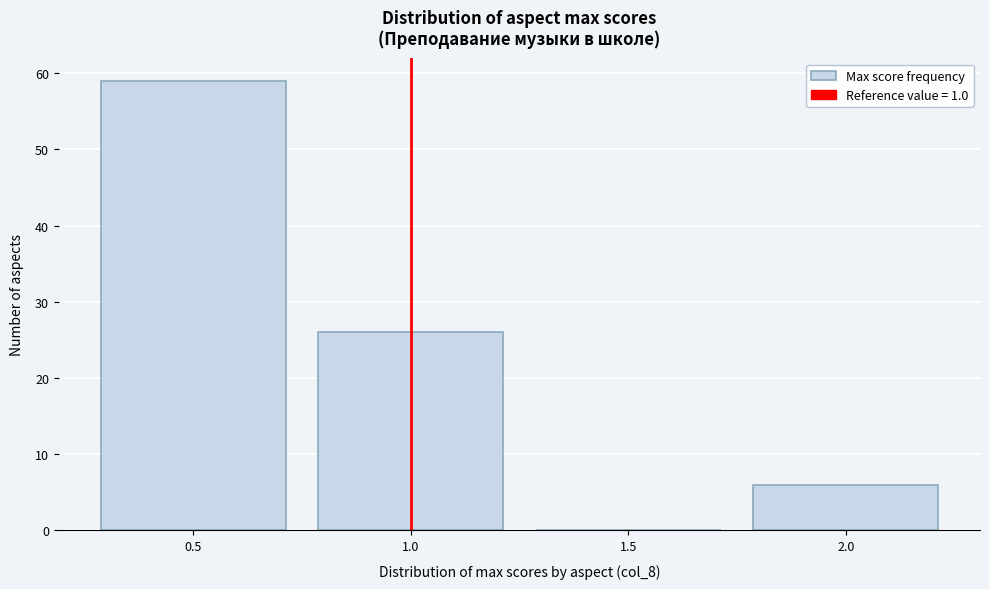

Reading left to right, list every bar in this chart as the range it spans on the x-axis followed by its height. The values are not printed on the chart, so give them approximately, as read against the axis.

0.25 to 0.75: 59
0.75 to 1.25: 26
1.25 to 1.75: 0
1.75 to 2.25: 6